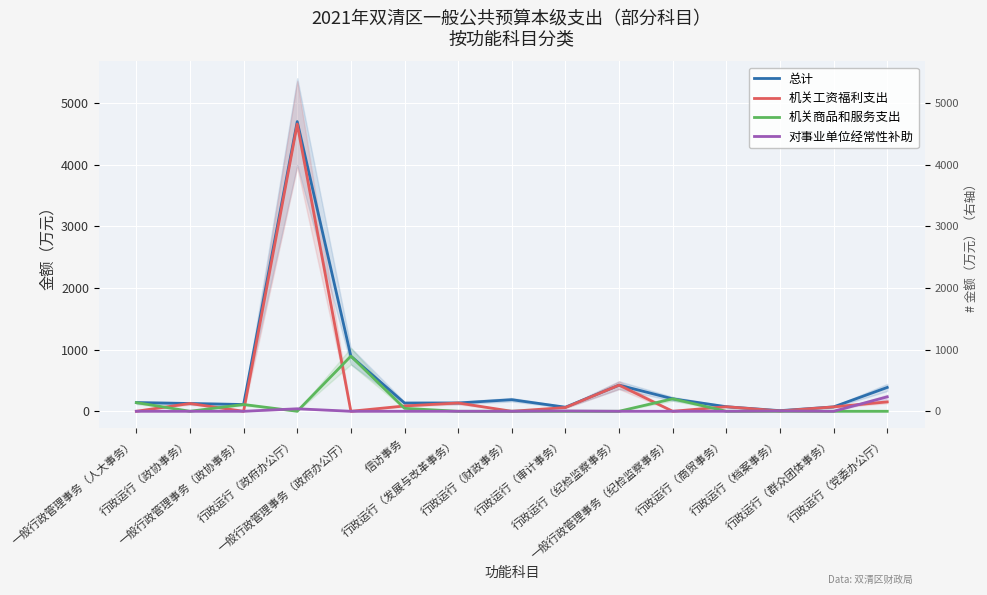

At which label is 对事业单位经常性补助 closest to 117?

行政运行（政府办公厅）